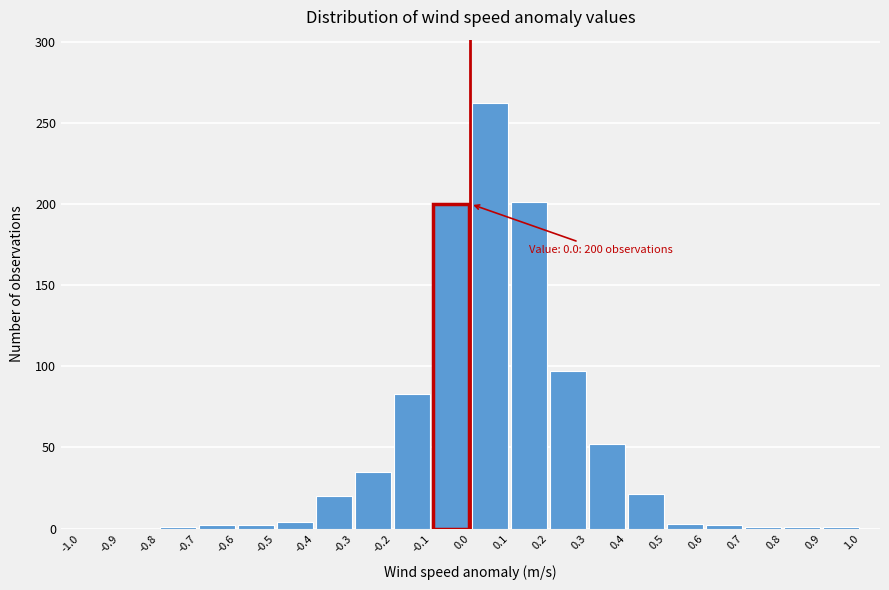

Which range on the x-axis has the tallest bar?

0.0 to 0.1